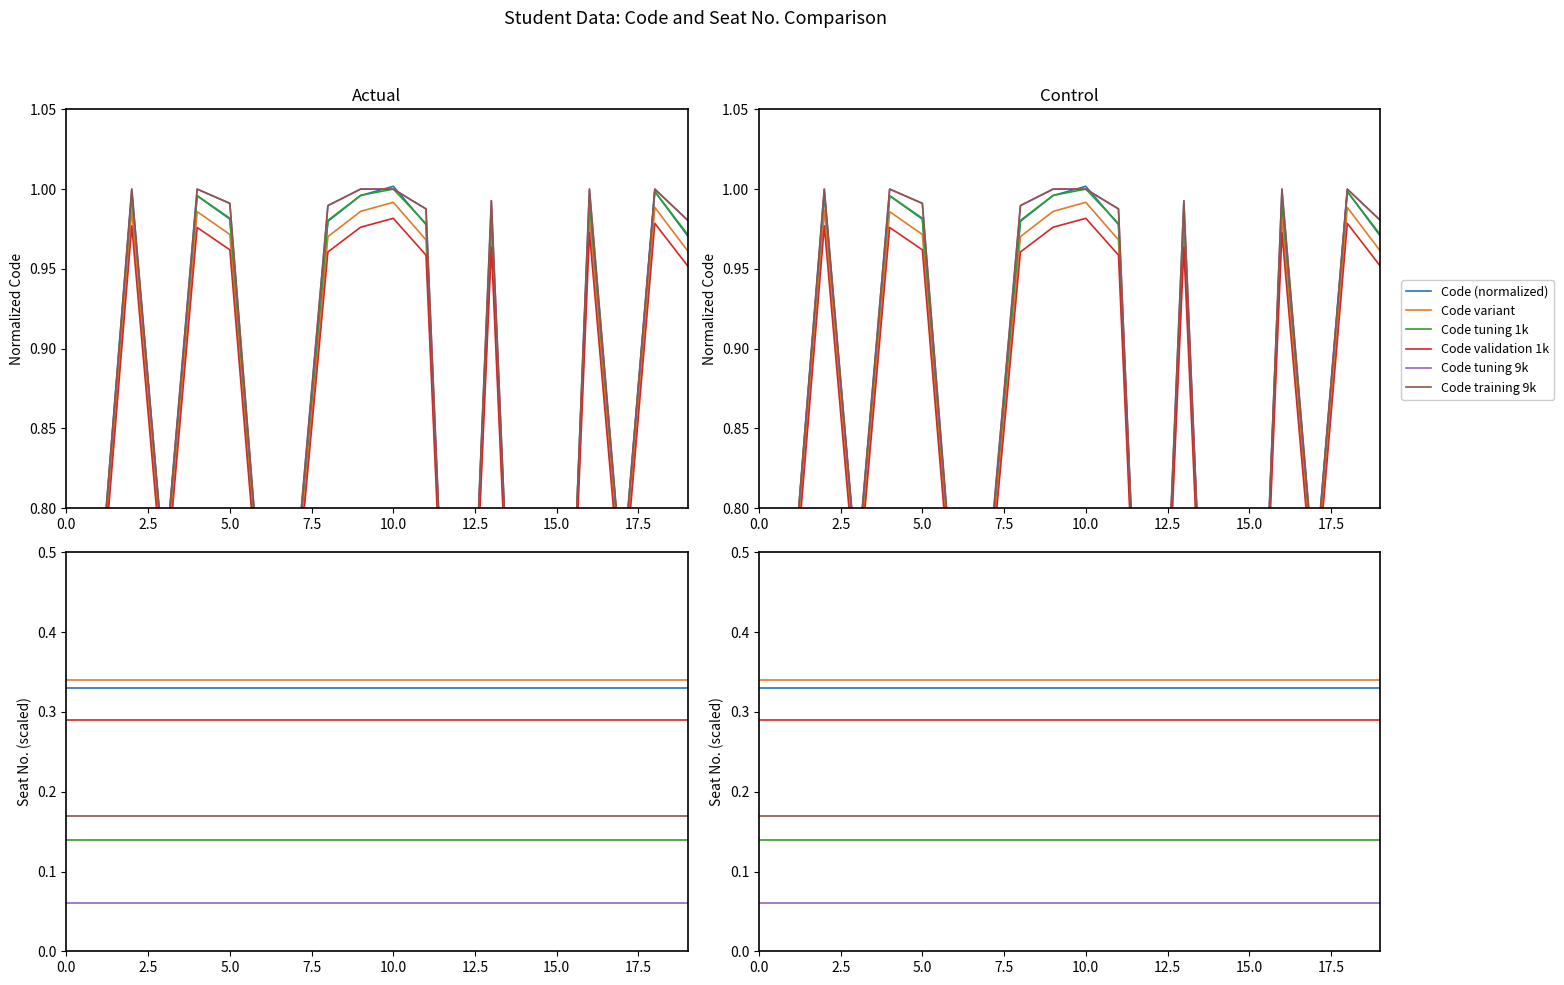

What is the average value of the Code tuning 1k series?

0.1